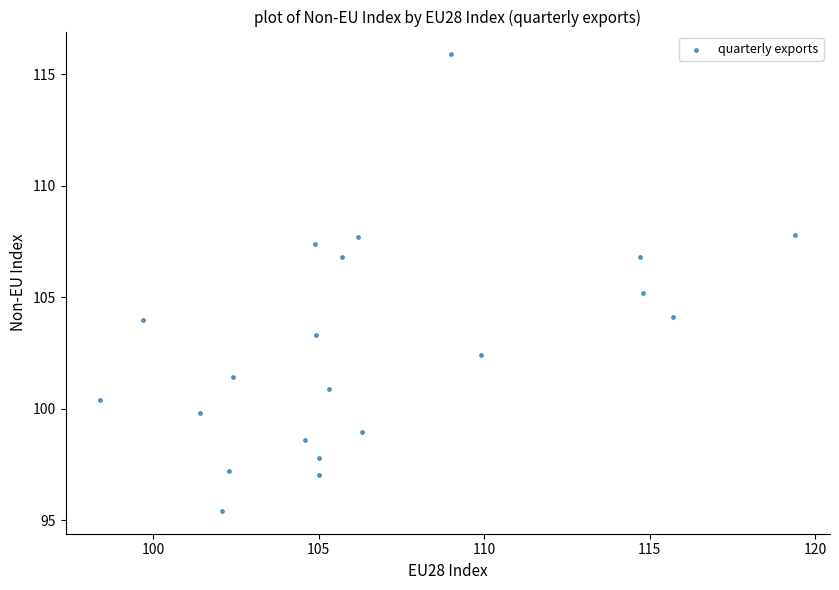

What is the range of X values (max minus min)?

21.0